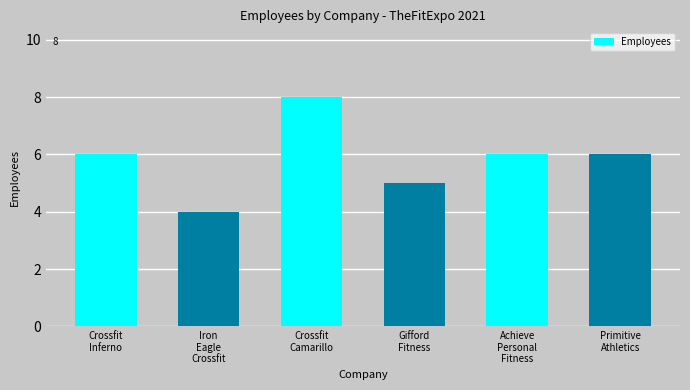

What is the label of the 6th bar from the left?

Primitive
Athletics